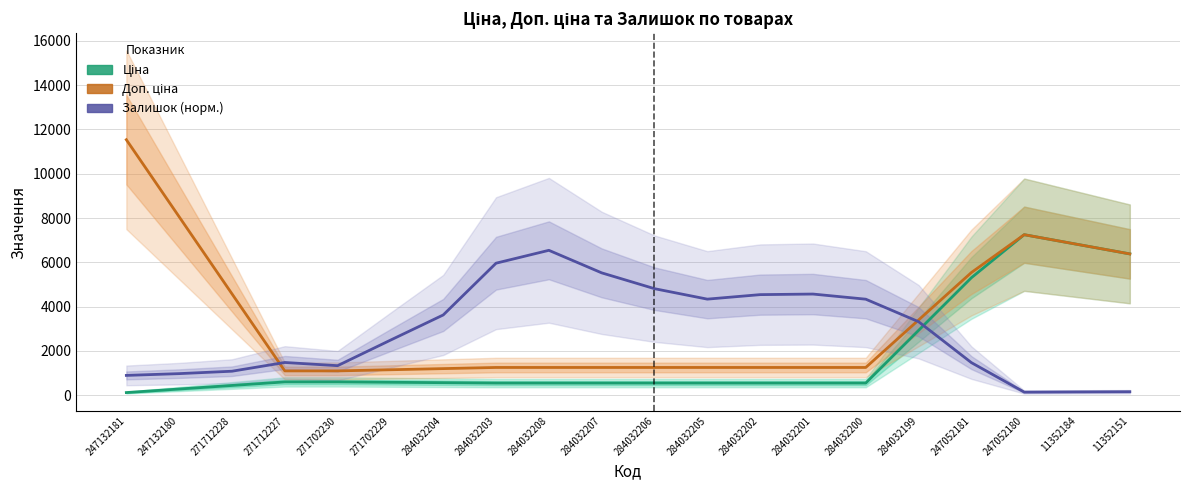

What is the spread (max minus min) of values at 284032200?

3788.5